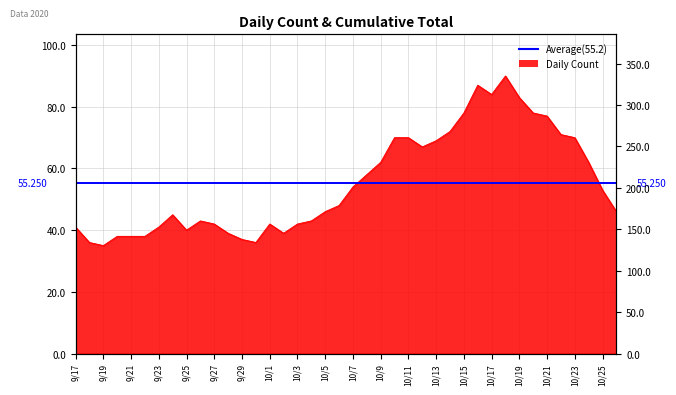

What is the difference between the second highest and second lowest values in the Cumulative series?

147